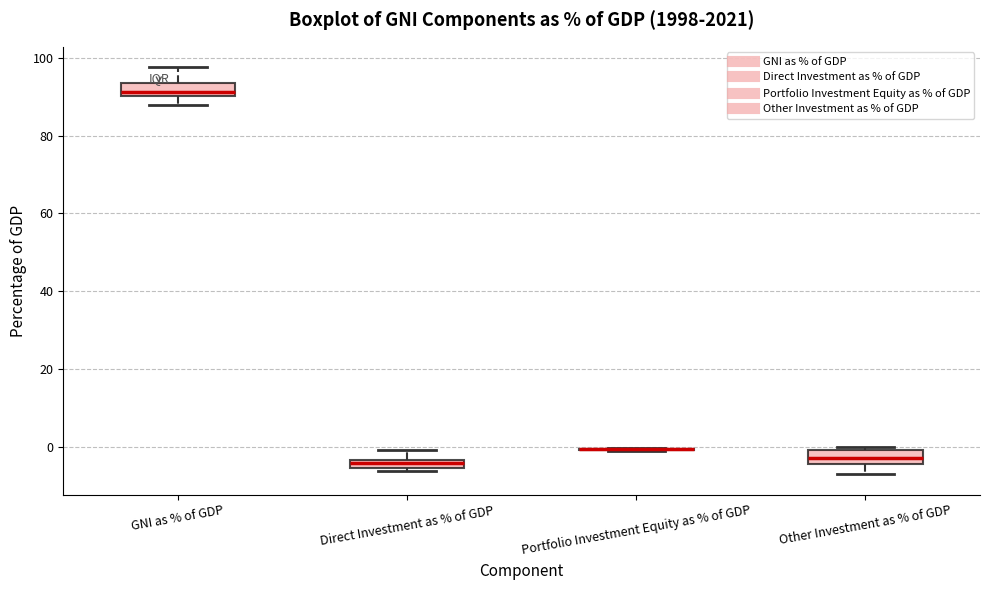

Where does the upper whisker of the box for GNI as % of GDP end on the y-axis? The values are not printed on the chart, so give them approximately, as read against the axis.

98